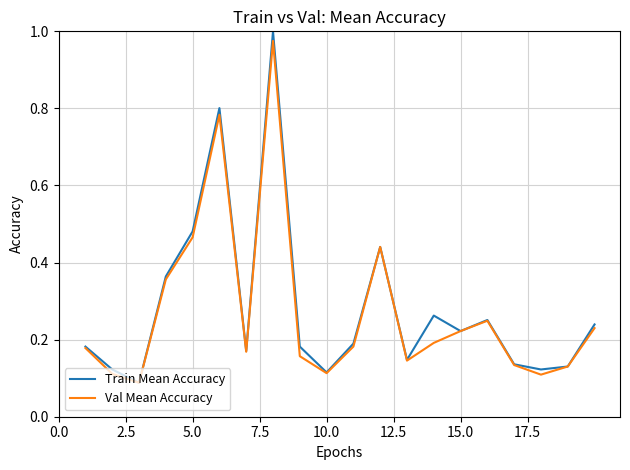

The value of Train Mean Accuracy at 15.0 is 0.1. True or false?

False